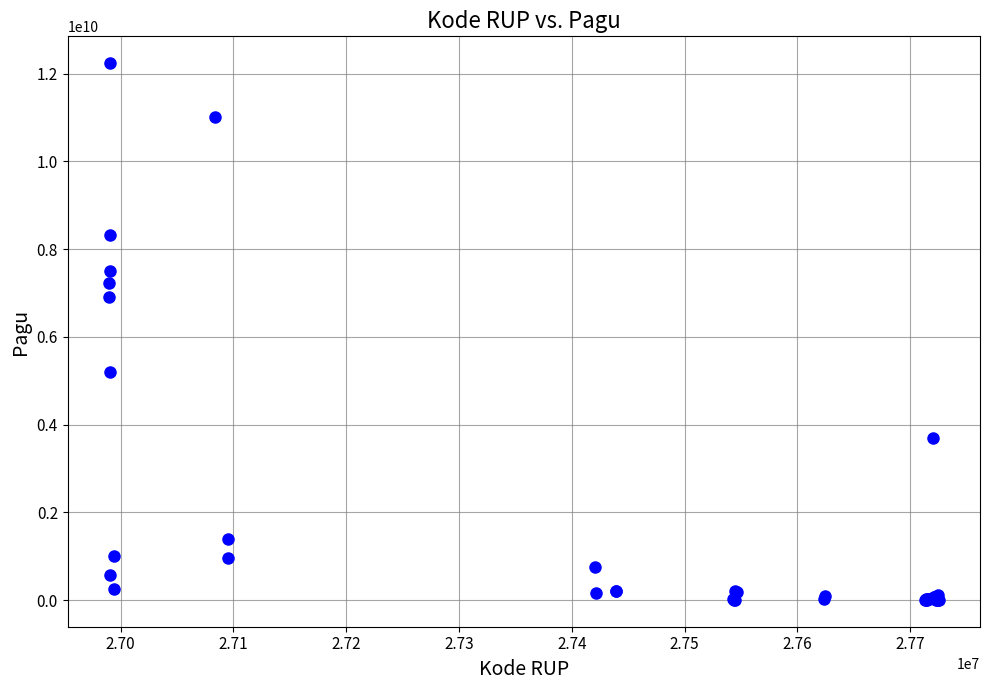

What Y value in the scatter plot is closest to 6119750000?

6900000000